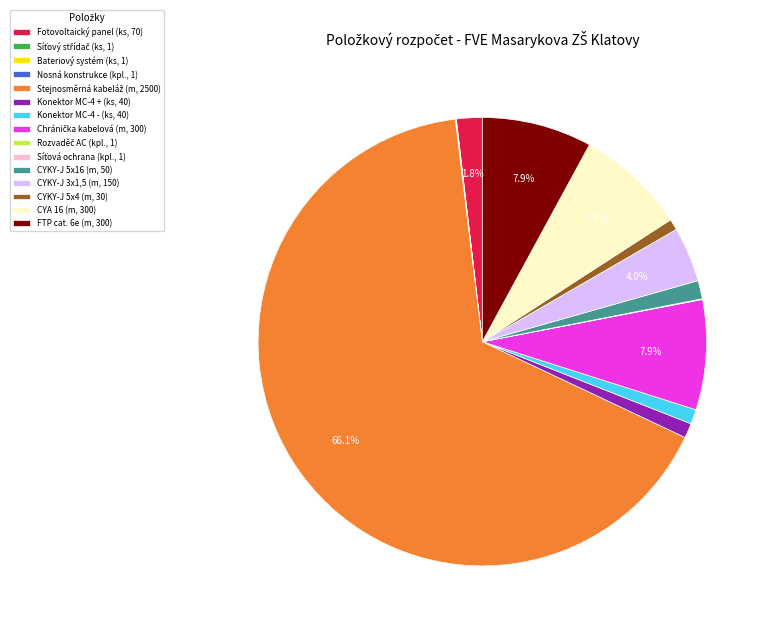

Is there any slice that represents more than half of the pie?

Yes